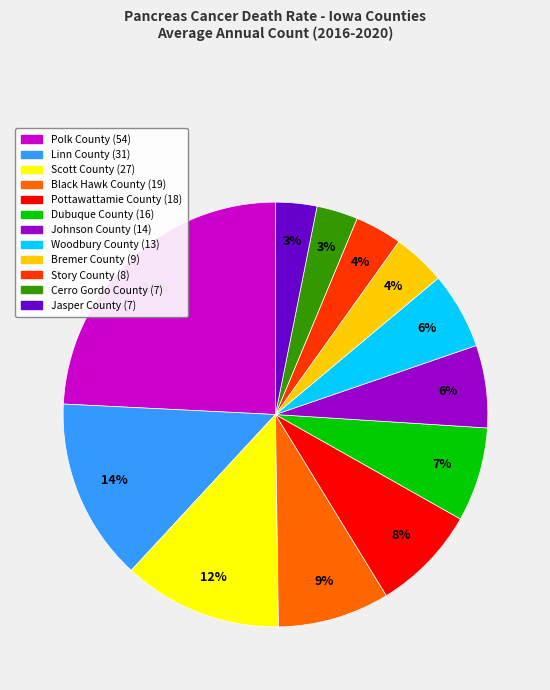

To the nearest percent, what is the difference between the largest and smallest slice percentages?

21%